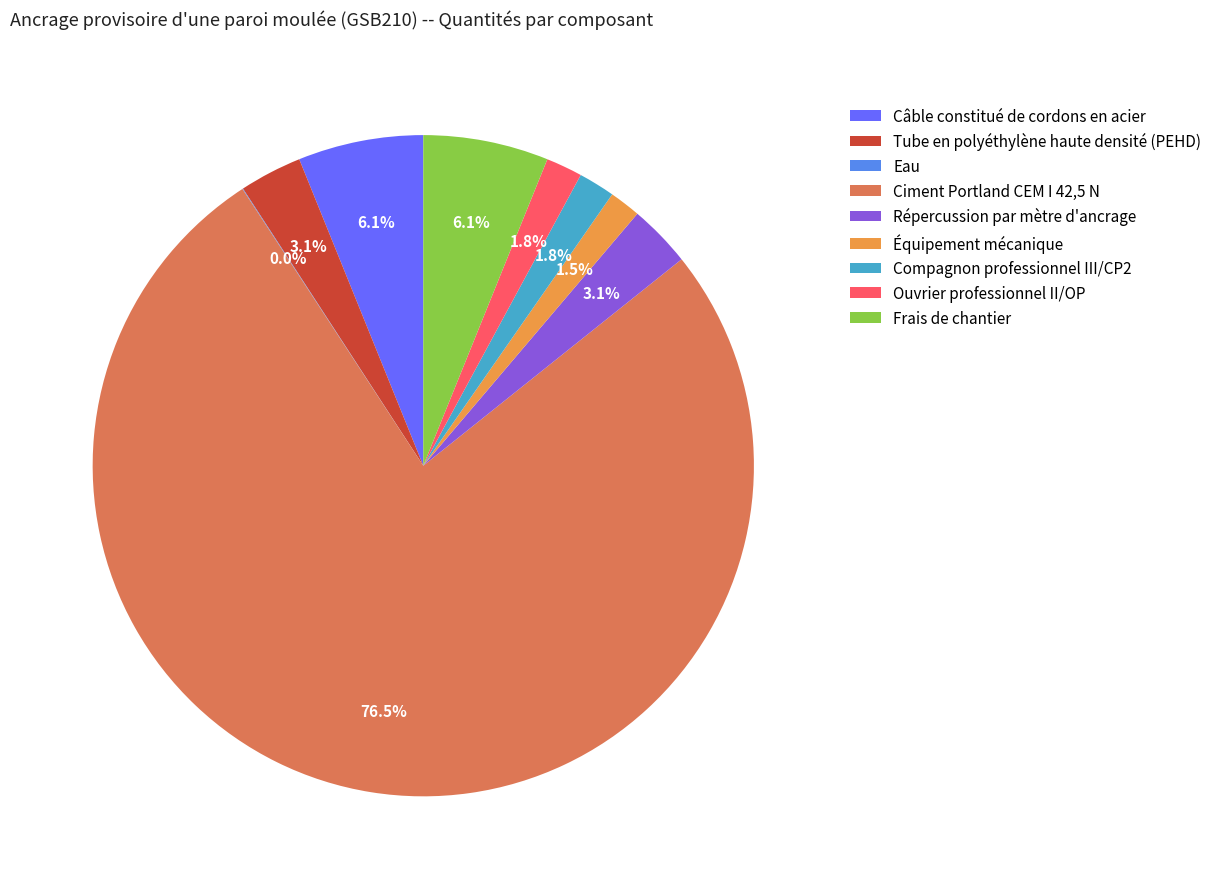

To the nearest percent, what is the combined percentage of Frais de chantier and Ouvrier professionnel II/OP?

8%